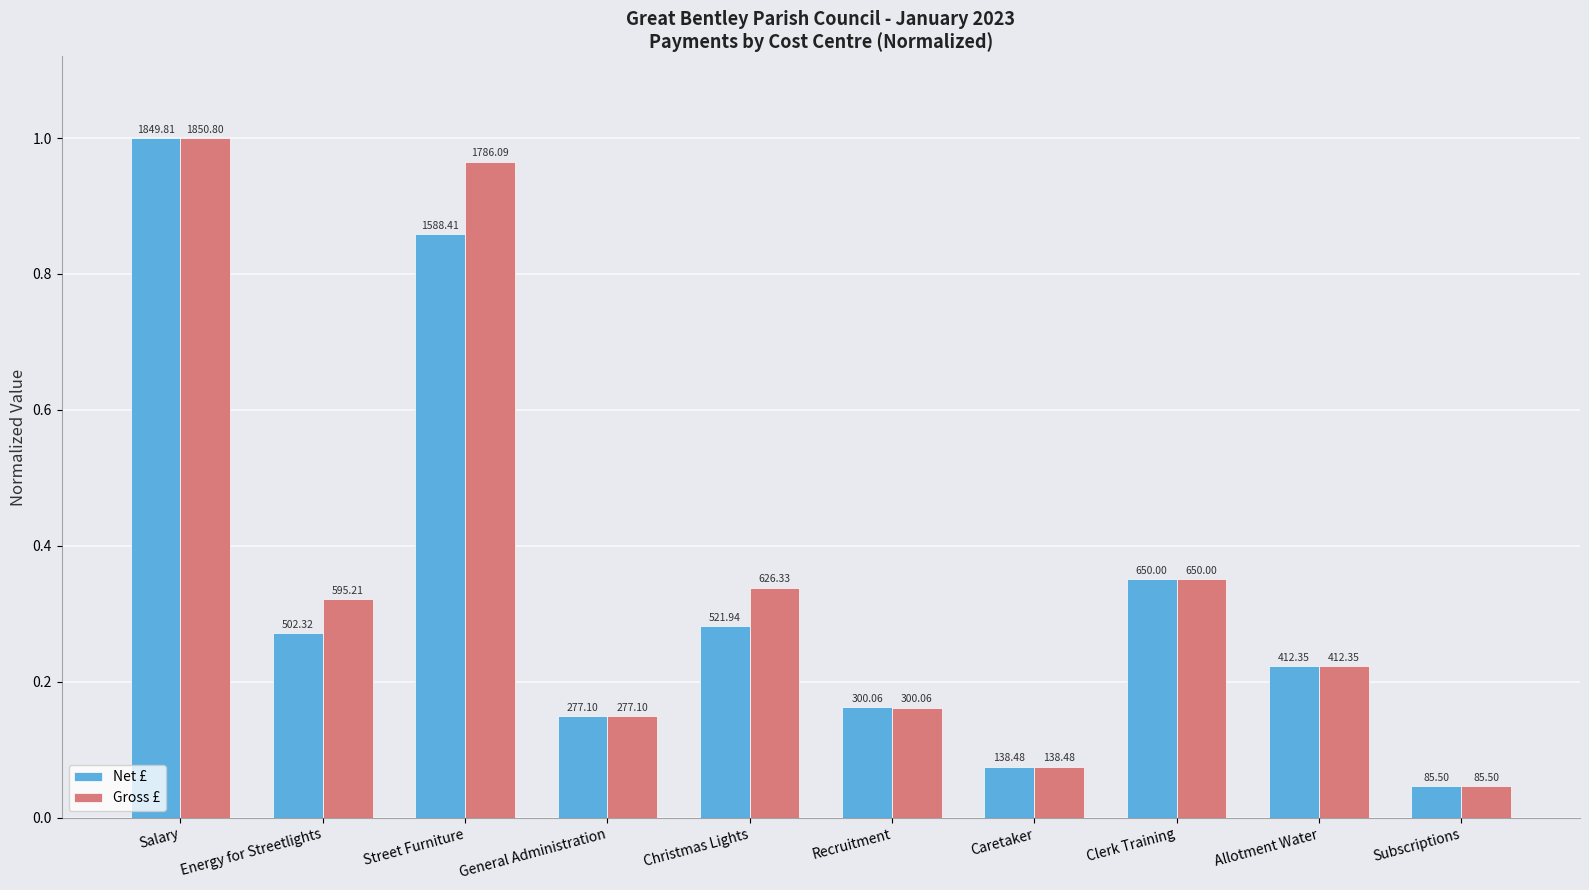

Reading right to left, extract all data points from this chart.

Net £: Subscriptions=0.0	Allotment Water=0.2	Clerk Training=0.4	Caretaker=0.1	Recruitment=0.2	Christmas Lights=0.3	General Administration=0.1	Street Furniture=0.9	Energy for Streetlights=0.3	Salary=1.0
Gross £: Subscriptions=0.0	Allotment Water=0.2	Clerk Training=0.4	Caretaker=0.1	Recruitment=0.2	Christmas Lights=0.3	General Administration=0.1	Street Furniture=1.0	Energy for Streetlights=0.3	Salary=1.0